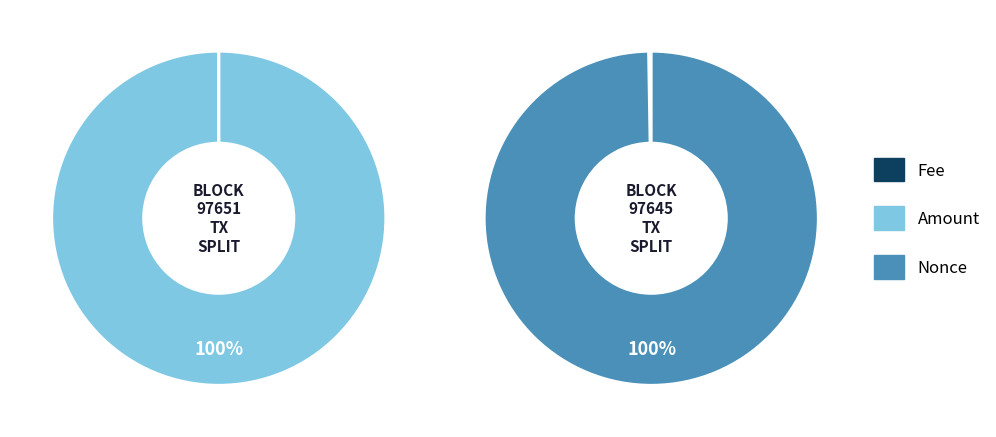

Which category accounts for the majority?

Amount